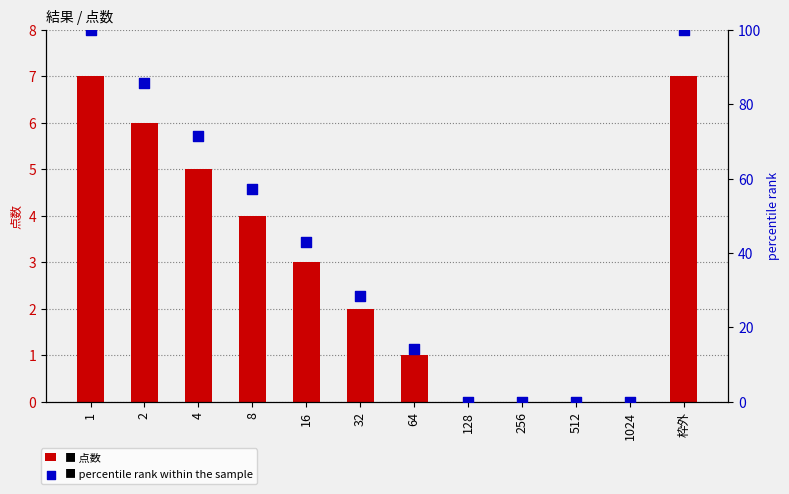

What are all the series names shown in the legend?

点数, percentile rank within the sample